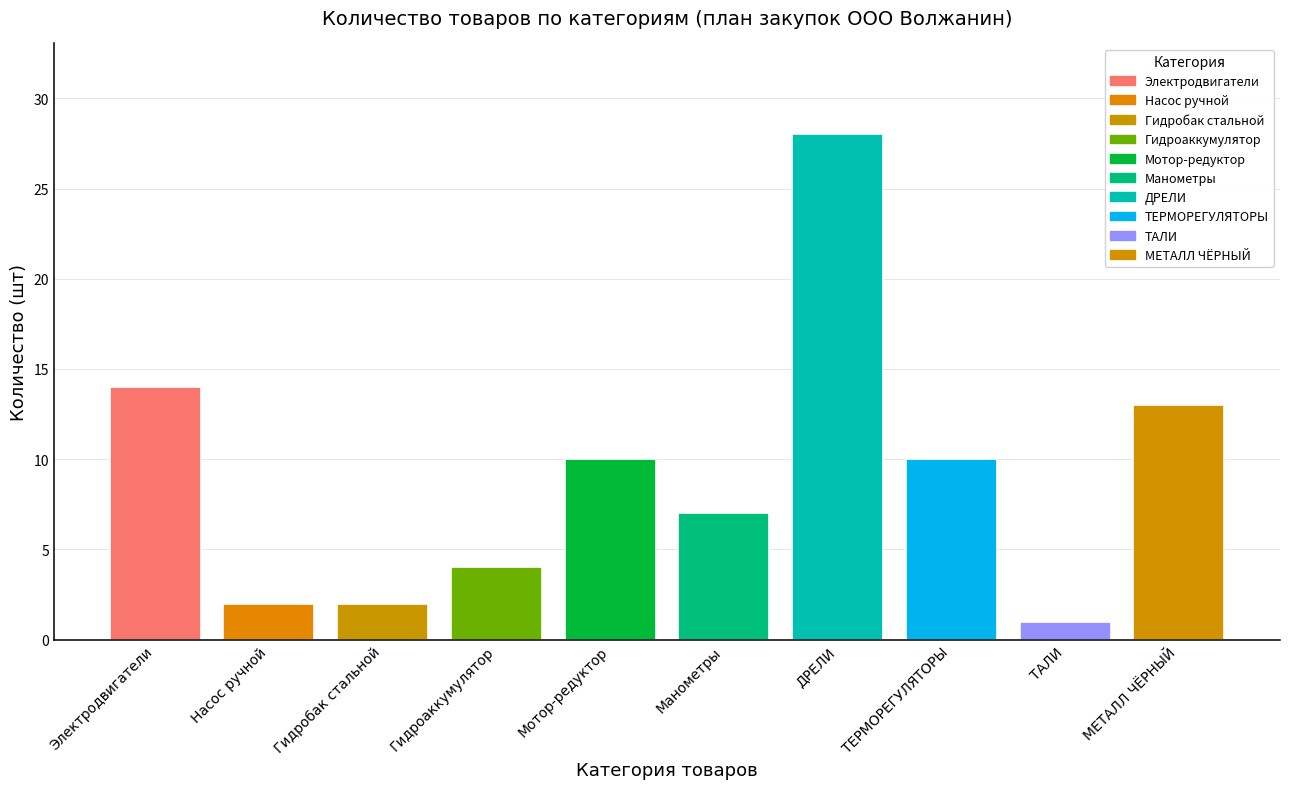

What is the greatest value displayed?

28